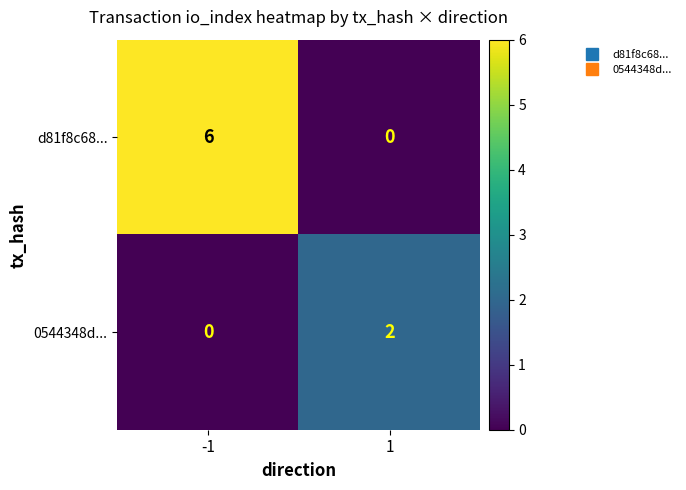

What is the sum of all d81f8c68... values?

6